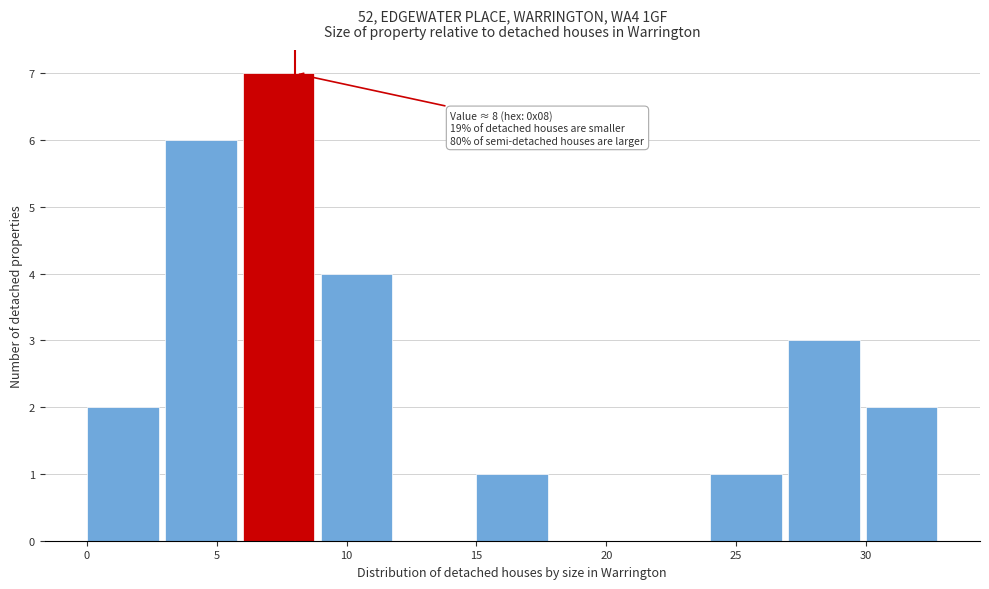

Which range on the x-axis has the tallest bar?

6 to 9